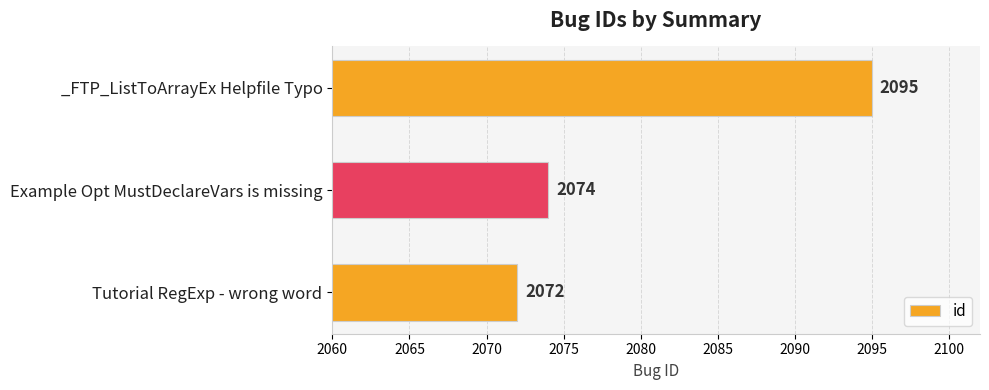

How many bars are there in total?

3